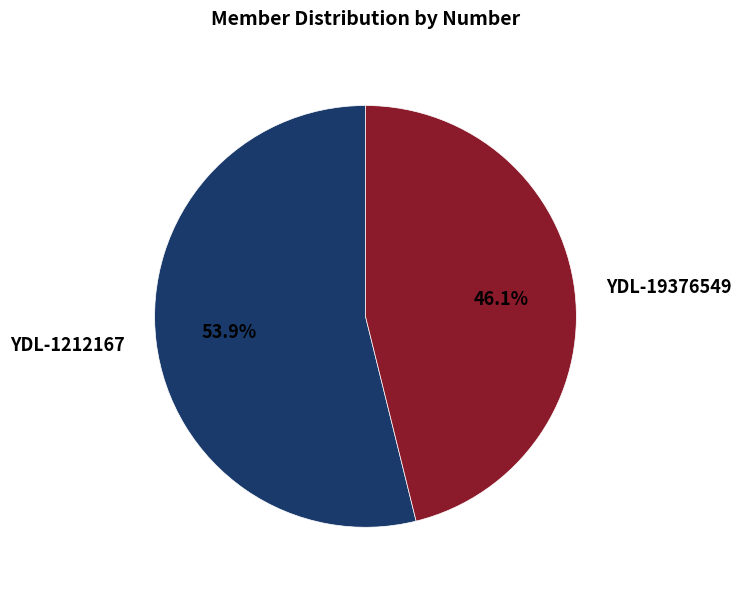

The YDL-1212167 slice represents 54% of the pie. True or false?

True